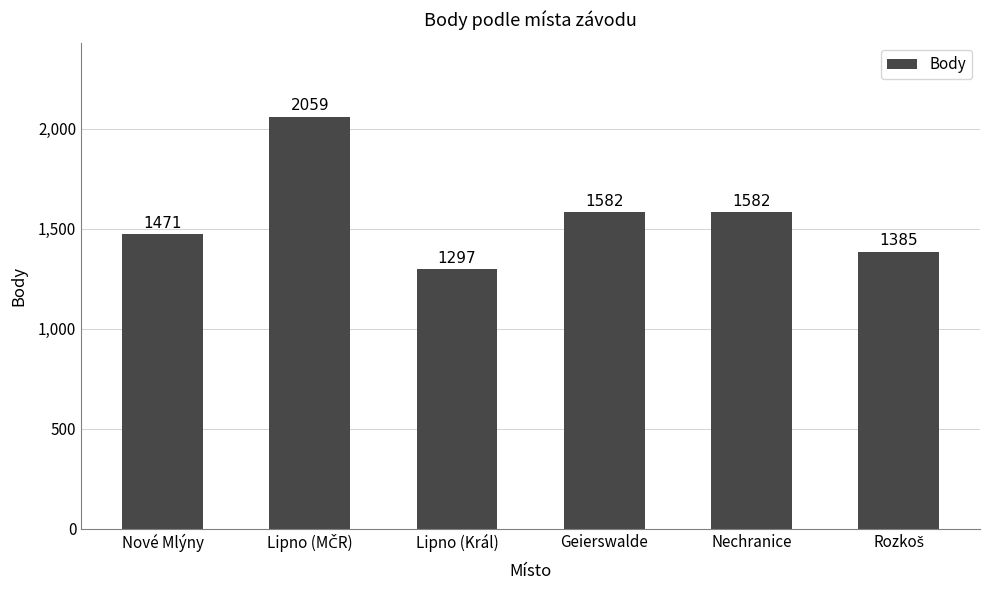

Reading left to right, transcribe all the data shown in this chart.

1471	2059	1297	1582	1582	1385